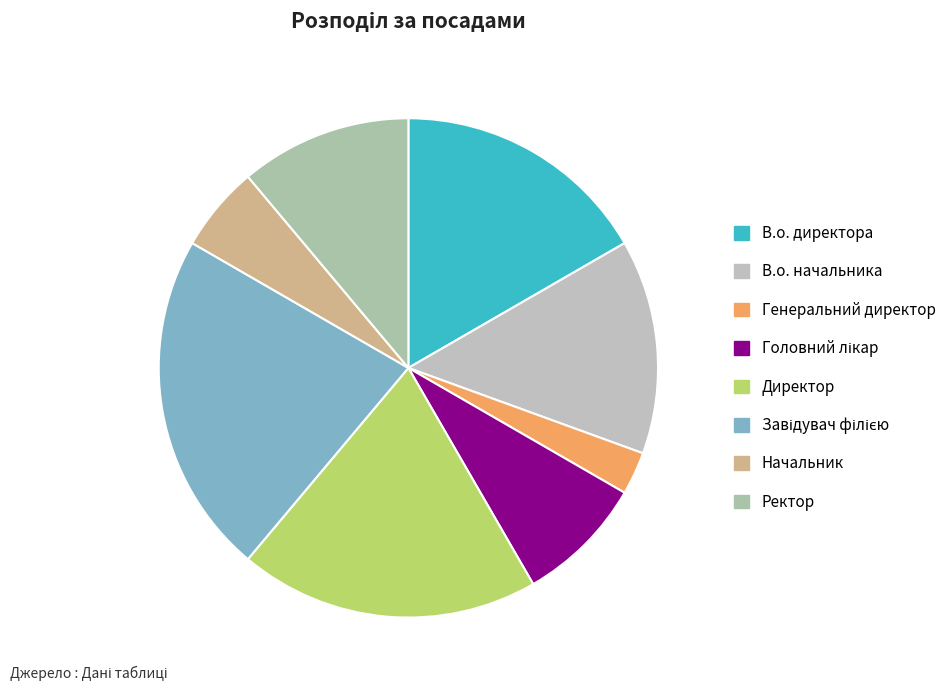

To the nearest percent, what portion does Генеральний директор represent?

3%